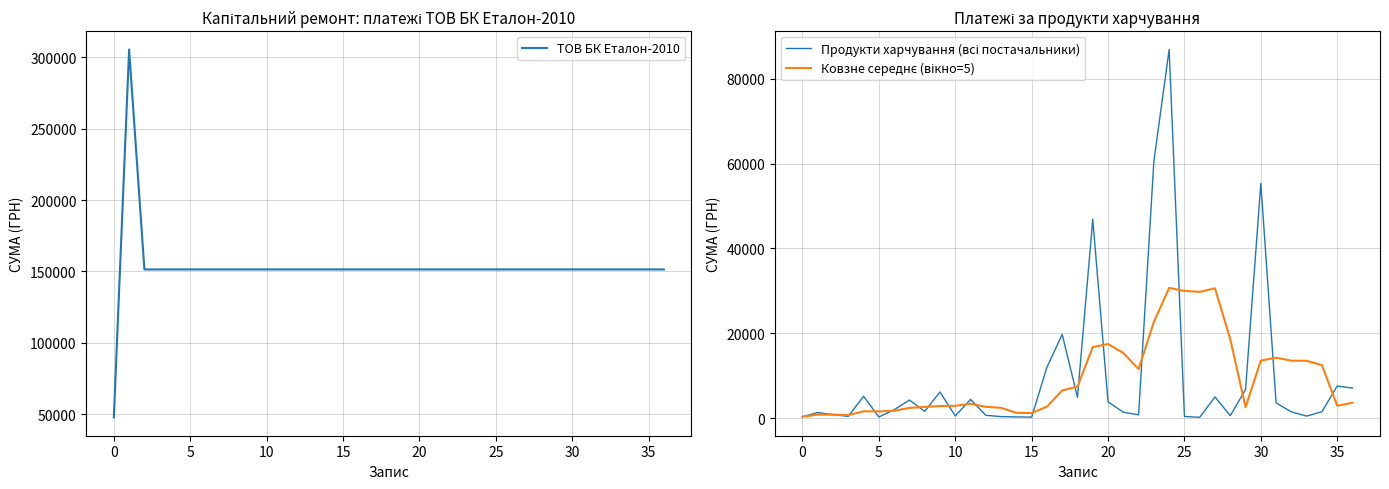

True or false: Продукти харчування (всі постачальники) has more than 0 interior local peaks.

True